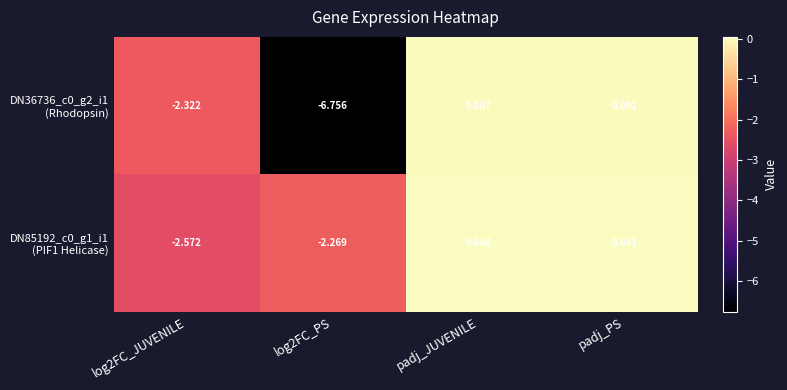

At which category is the sum across all series the highest?

padj_JUVENILE